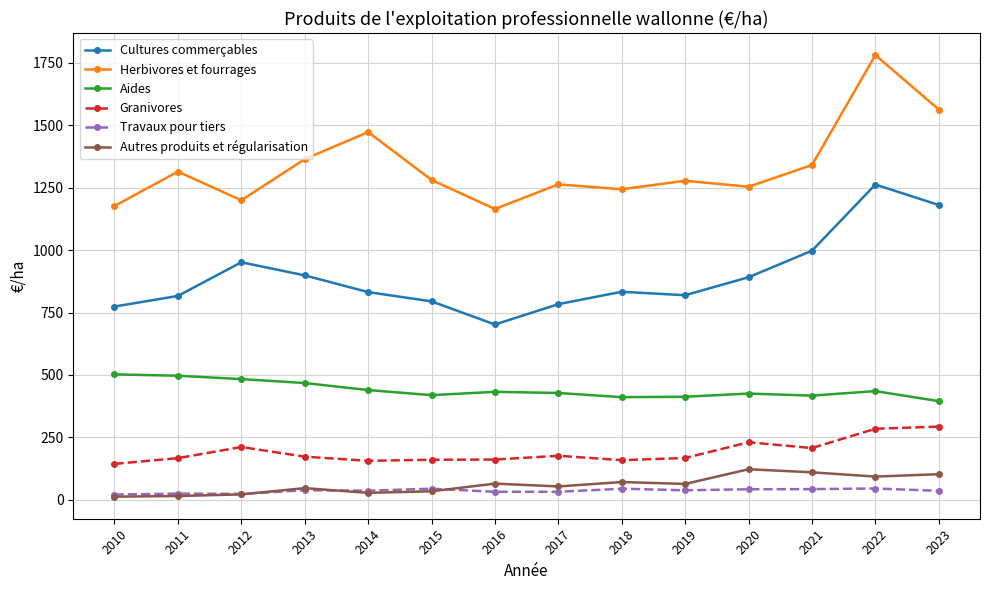

What is the spread (max minus min) of values at 2010?

1164.8